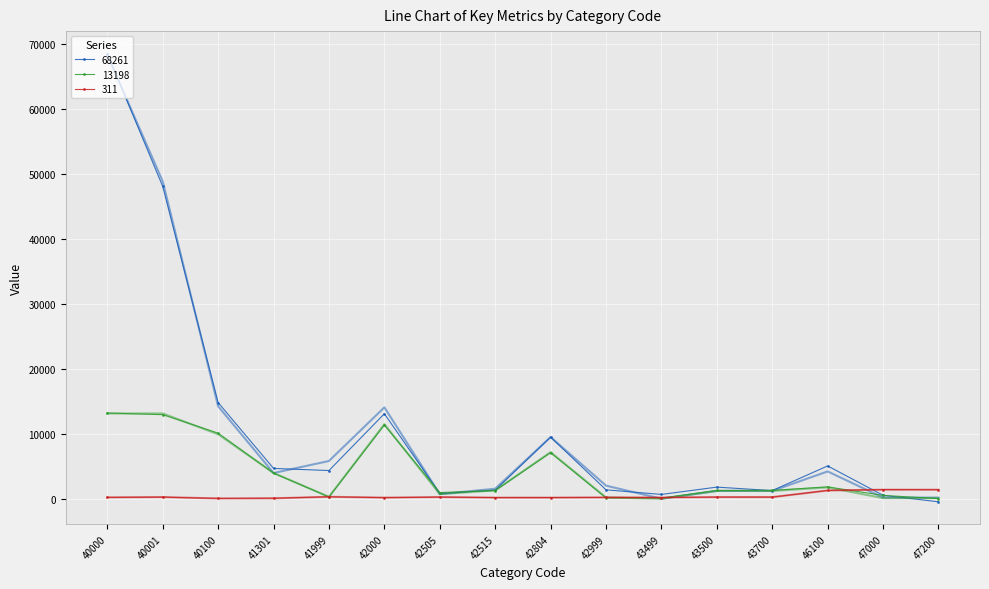

The value of 13198 at 40100 is 16932. True or false?

False